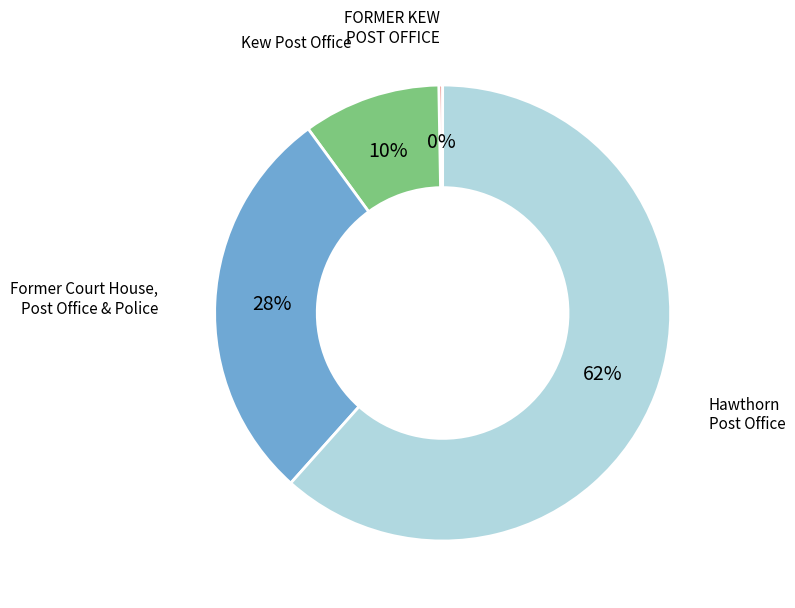

The Kew Post Office slice represents 10% of the pie. True or false?

True